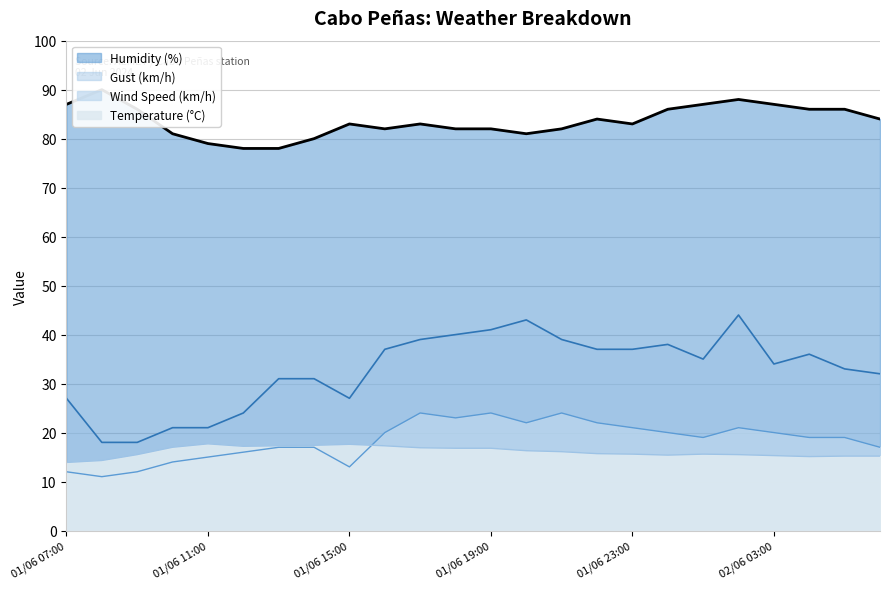

True or false: Gust (km/h) and Humidity (%) intersect in this chart.

False